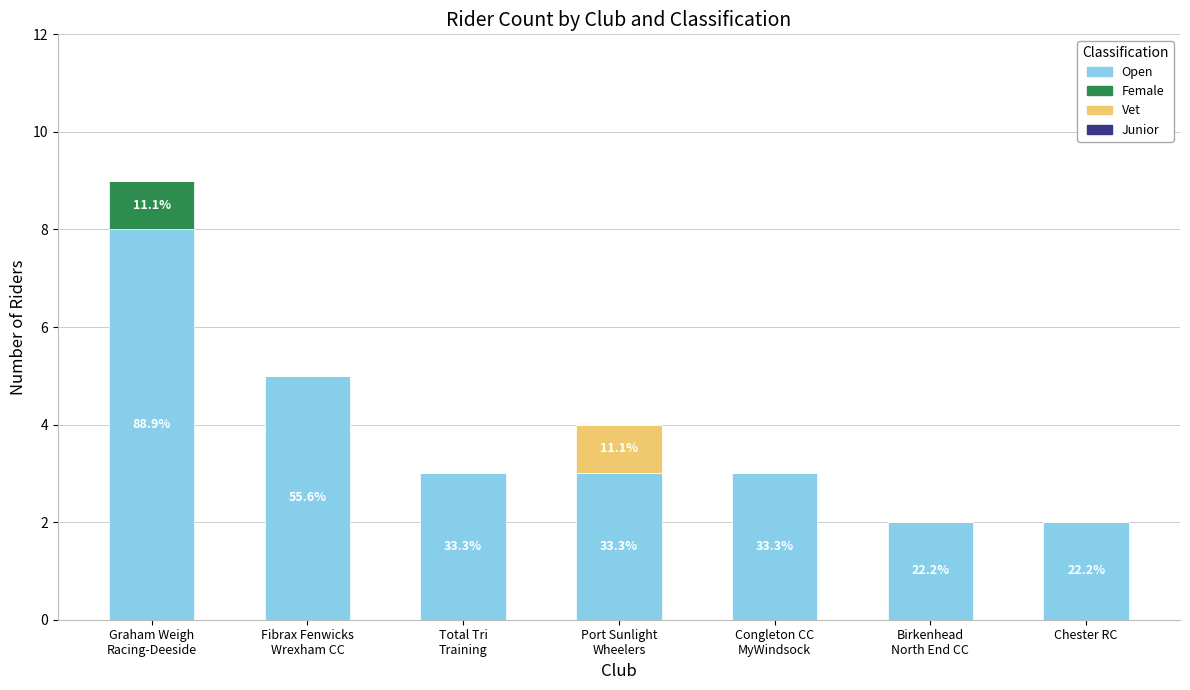

What is the sum of all Open values?

26